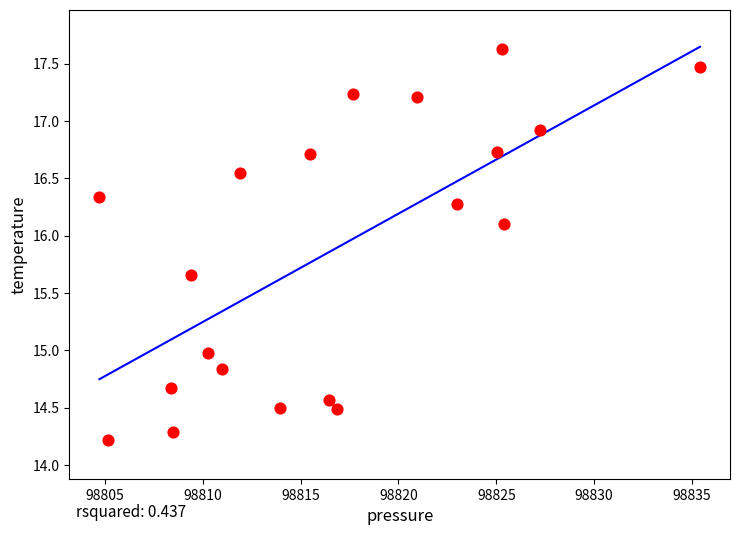

What is the range of X values (max minus min)?

30.7